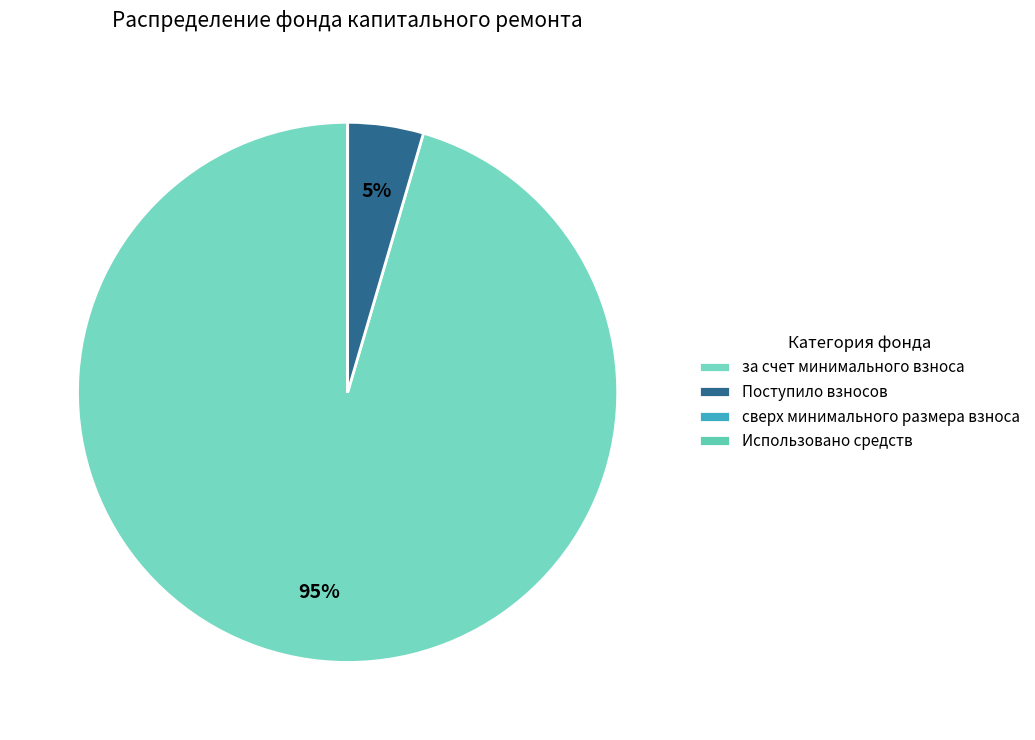

Is the sum of сверх минимального размера взноса and Использовано средств greater than half?

No